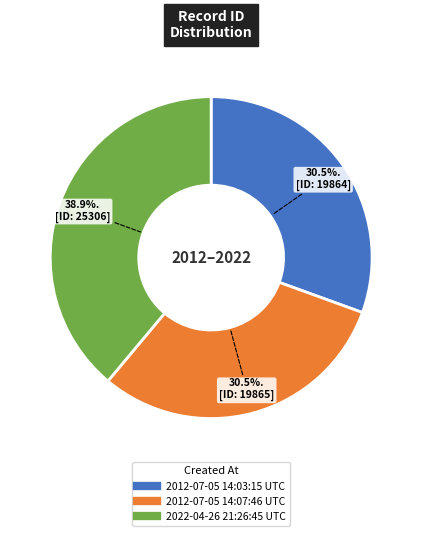

Combined, do 2022-04-26 21:26:45 UTC and 2012-07-05 14:07:46 UTC account for over 50%?

Yes